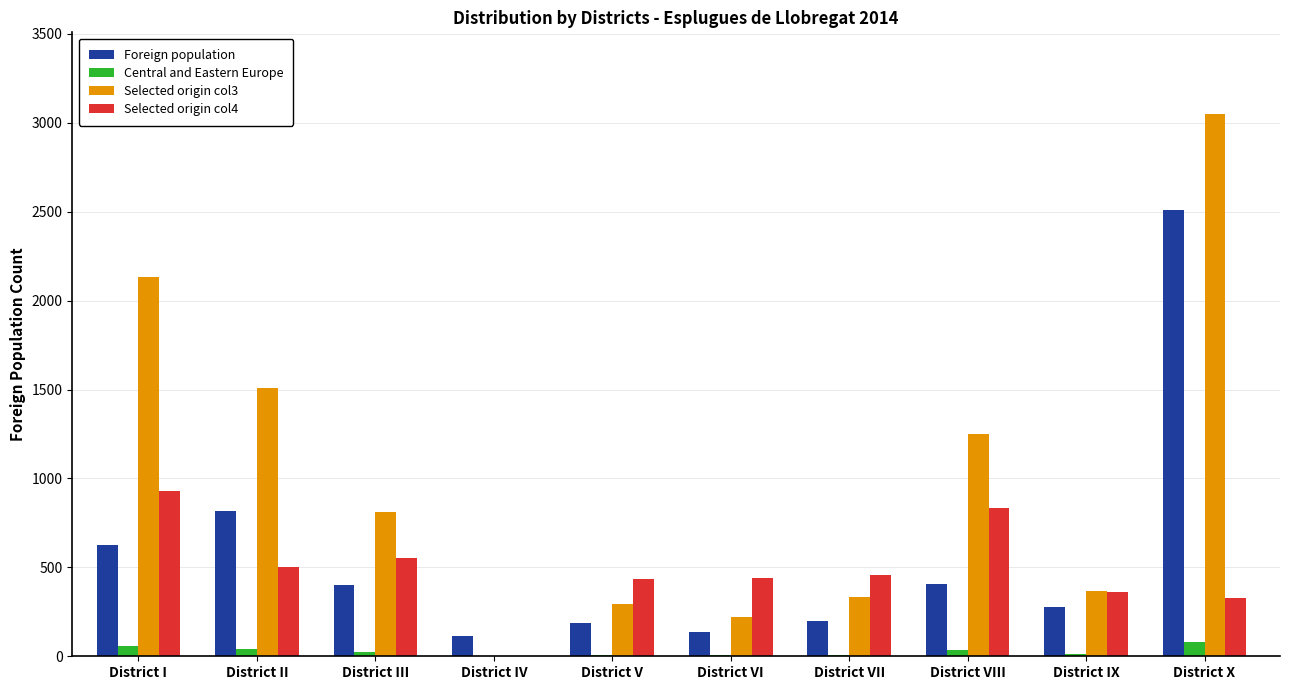

How many series are shown in this chart?

4